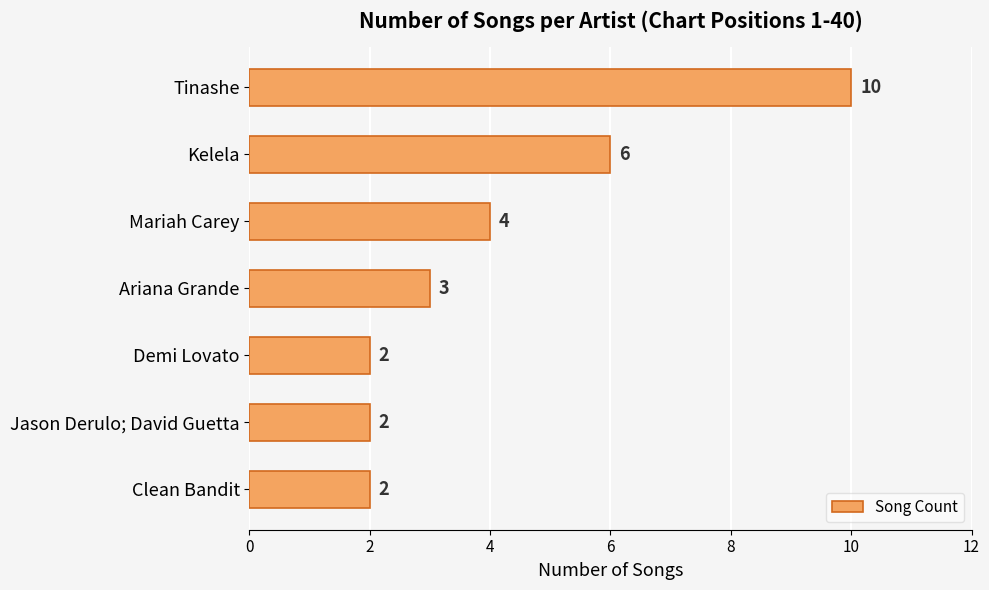

What is the sum of the values at Tinashe and Clean Bandit?

12